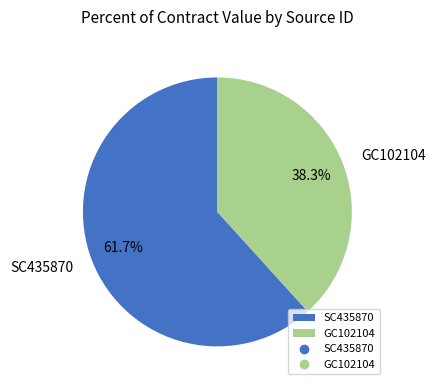

What percentage is the GC102104 slice, to the nearest percent?

38%